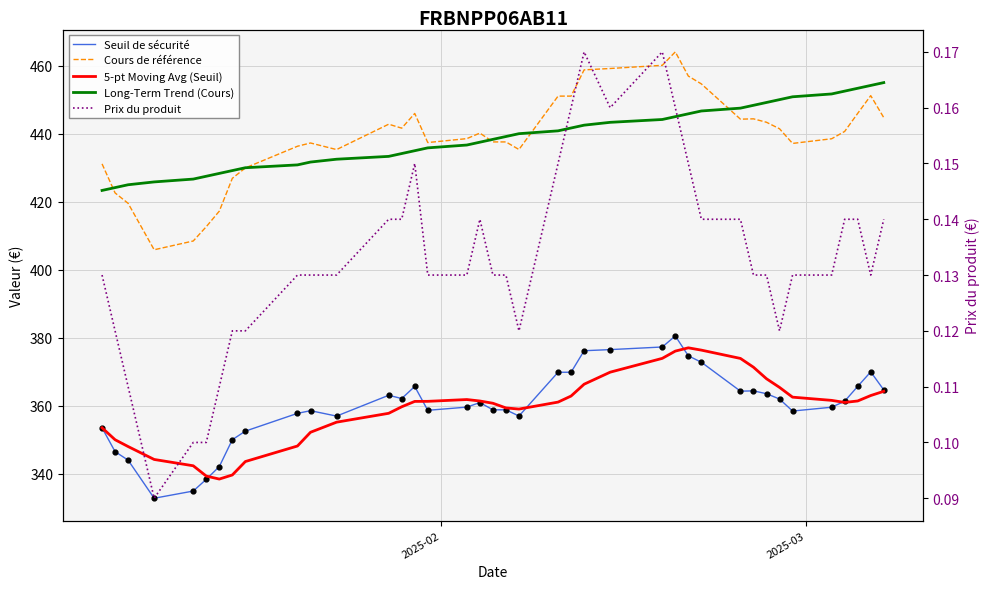

Which series reaches the minimum Y coordinate?

Prix du produit